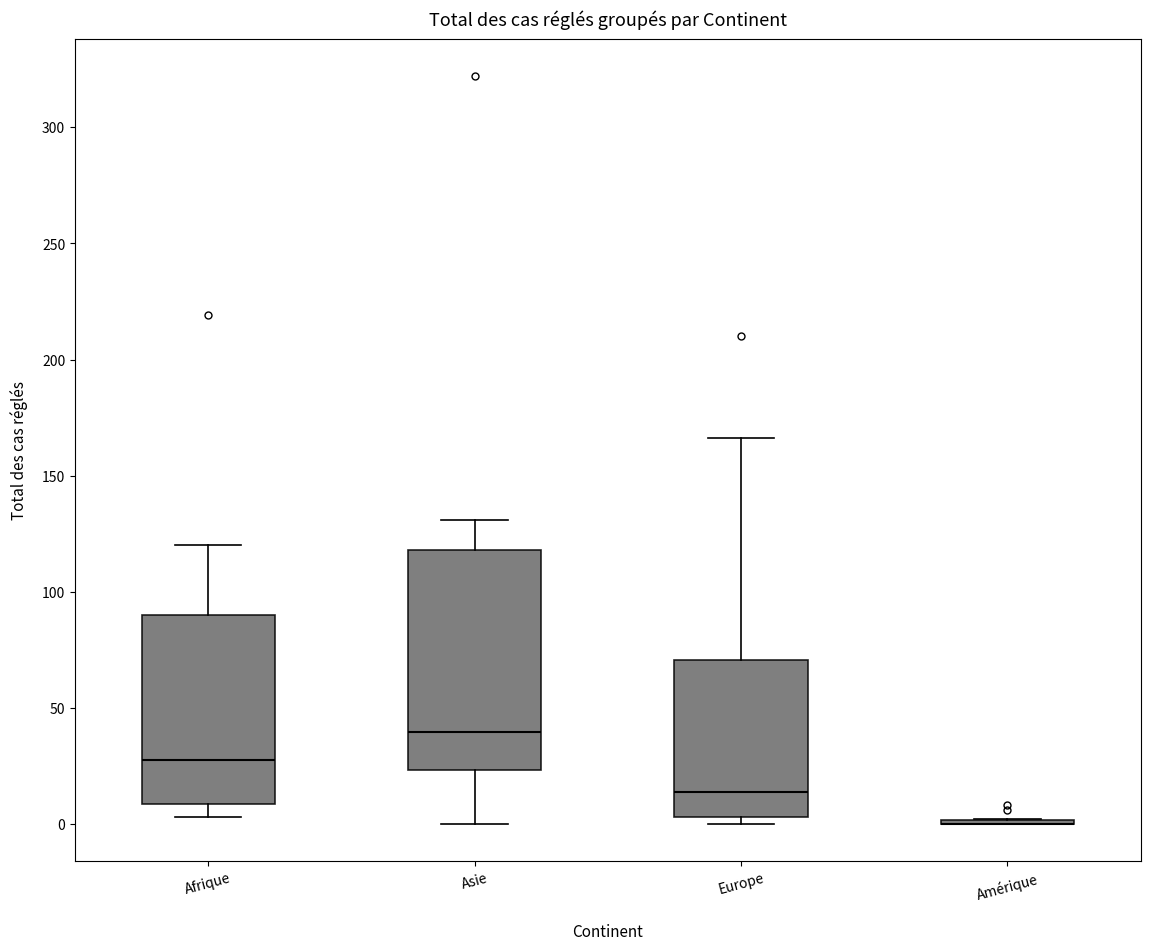

Reading left to right, transcribe this box plot: for each box, give where its median line is, the range the box spans, and where its two whiskers end, as read against the y-axis. The values are not printed on the chart, so give them approximately, as read against the axis.

Afrique: median 30, box 10 to 90, whiskers 5 to 120
Asie: median 40, box 25 to 120, whiskers 0 to 130
Europe: median 15, box 5 to 70, whiskers 0 to 165
Amérique: box collapsed to a line at 0, whiskers 0 to 0